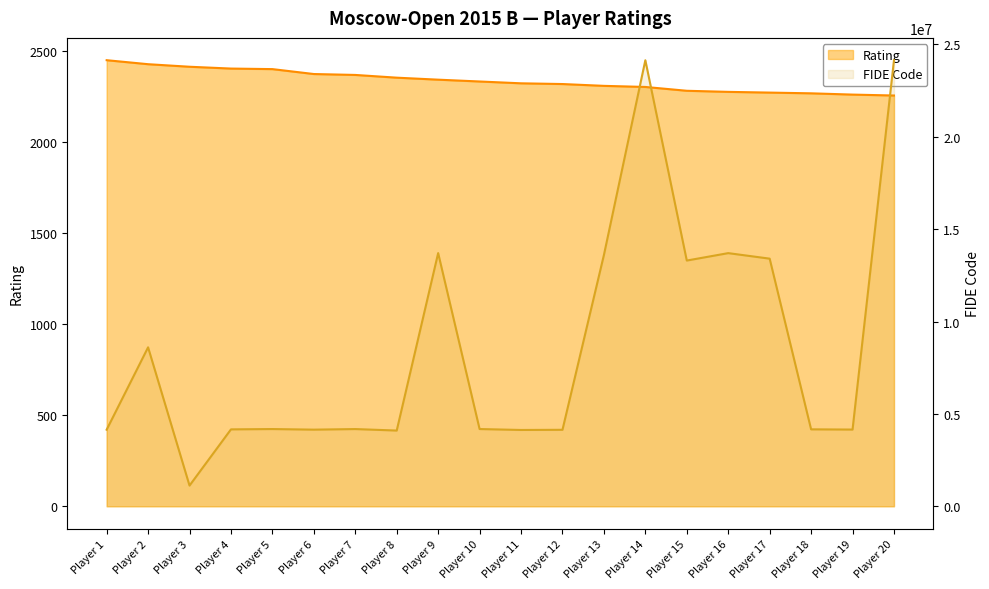

Reading left to right, list all the values displayed in this chart.

Rating: 2451	2429	2415	2405	2402	2375	2370	2355	2344	2334	2324	2320	2310	2304	2283	2277	2273	2269	2262	2257
FIDE Code: 4147103	8605114	1122681	4164083	4181751	4149351	4180917	4100123	13704788	4182146	4131827	4141296	13601717	24142654	13301314	13702971	13403893	4165810	4153987	24145084